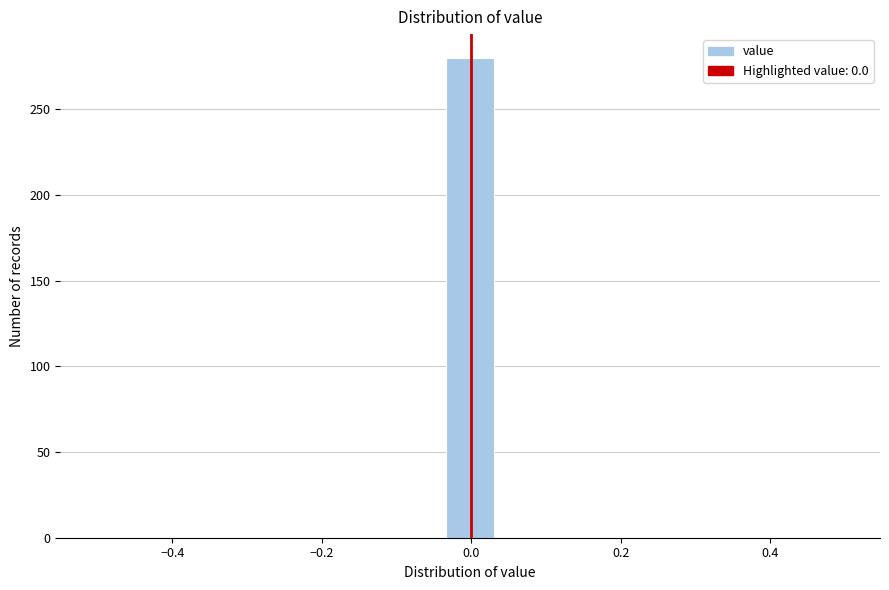

Read against the x-axis, roughly where is the centre of the tallest bar?

0.00